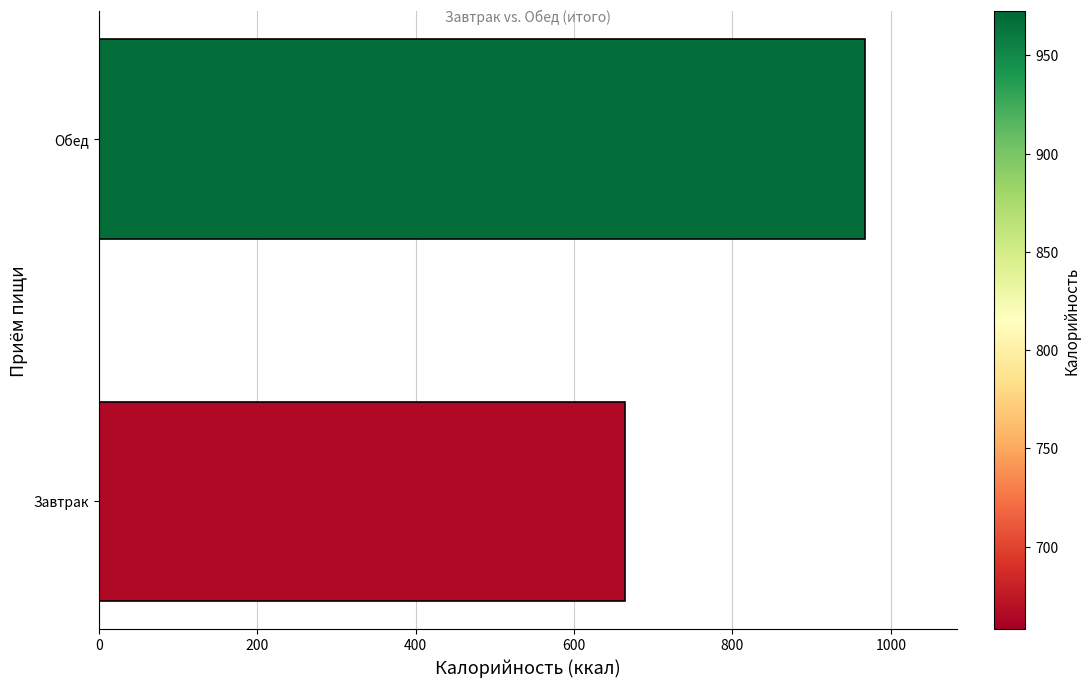

How many data points are above 967?

1